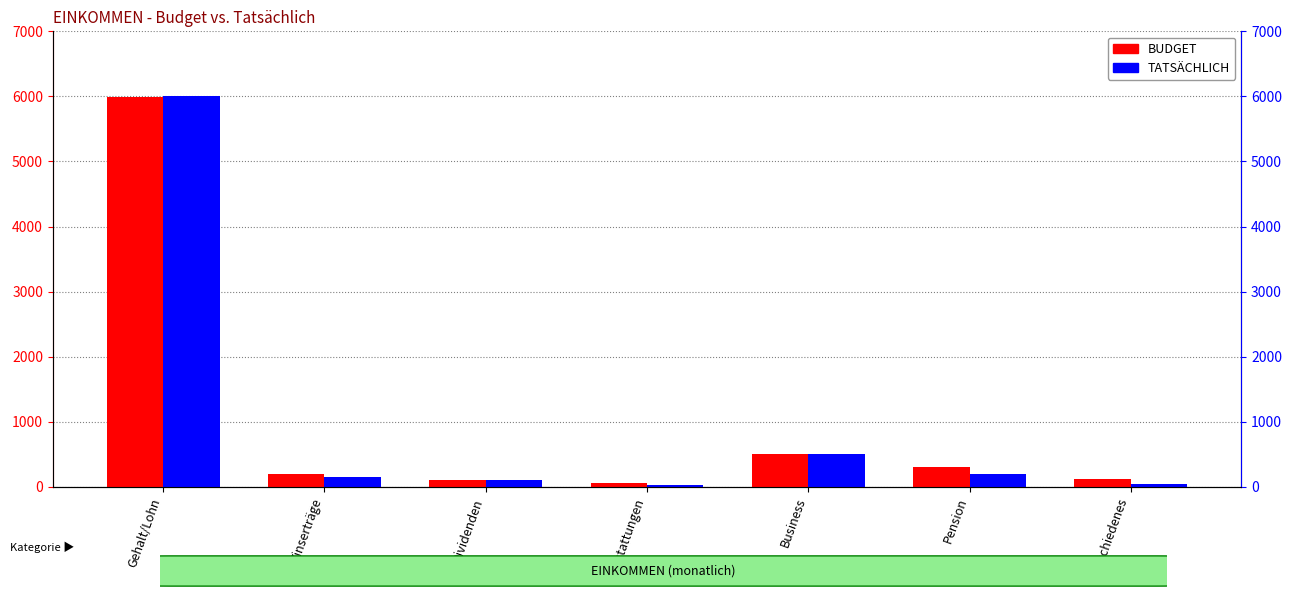

At Business, list the series in order from largest to smallest.

BUDGET, TATSÄCHLICH